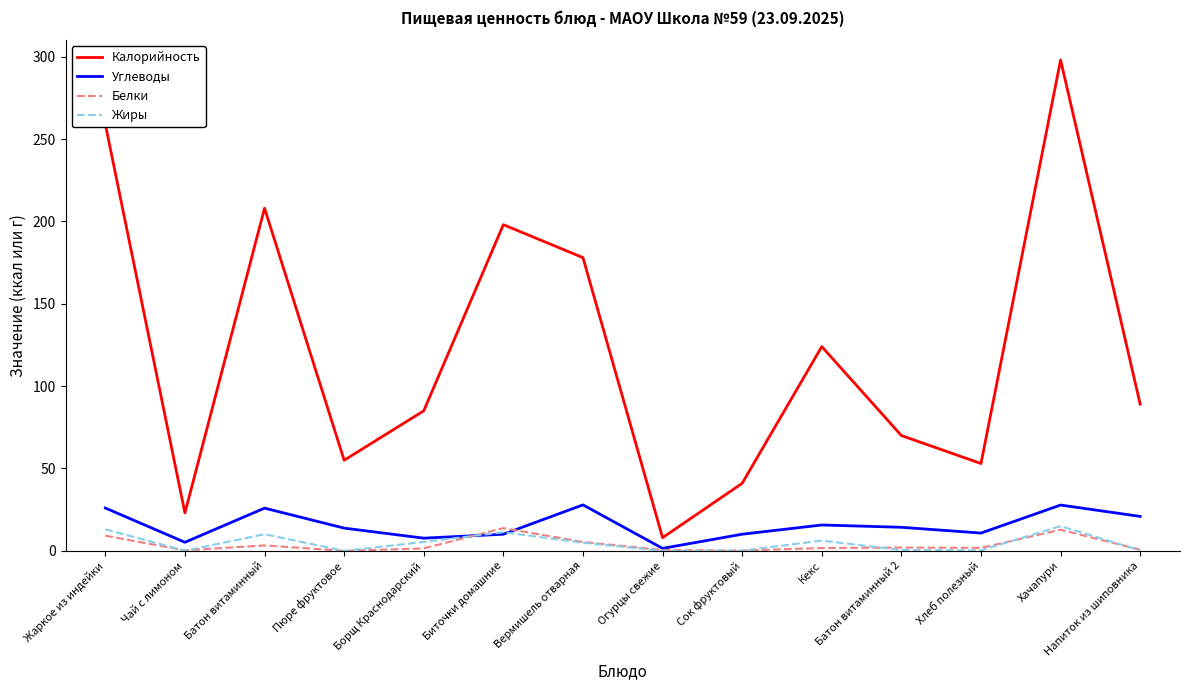

Is it true that Белки equals 0.0 at Пюре фруктовое?

True